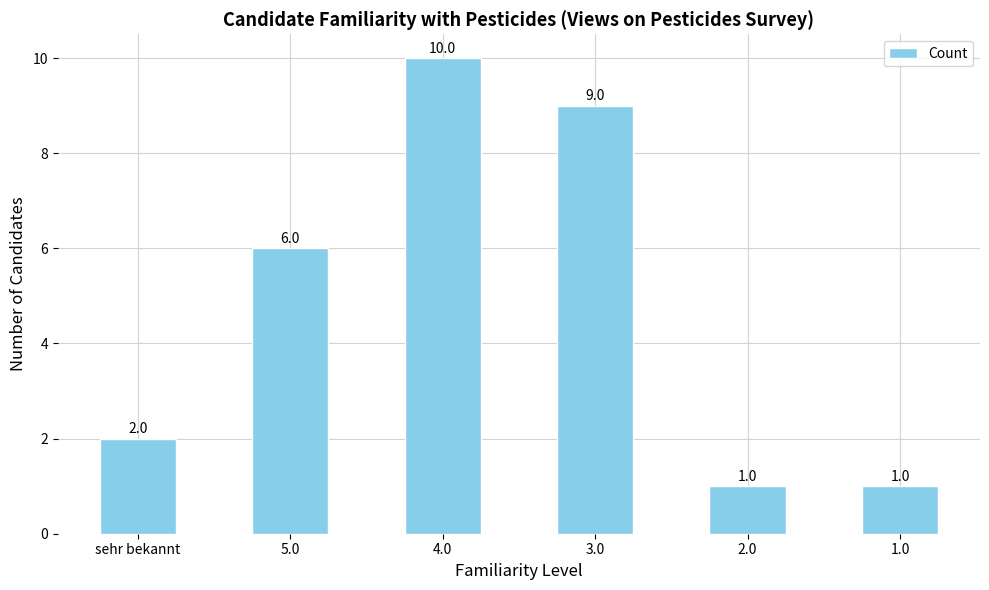

At which category does the chart reach its peak across all series?

4.0